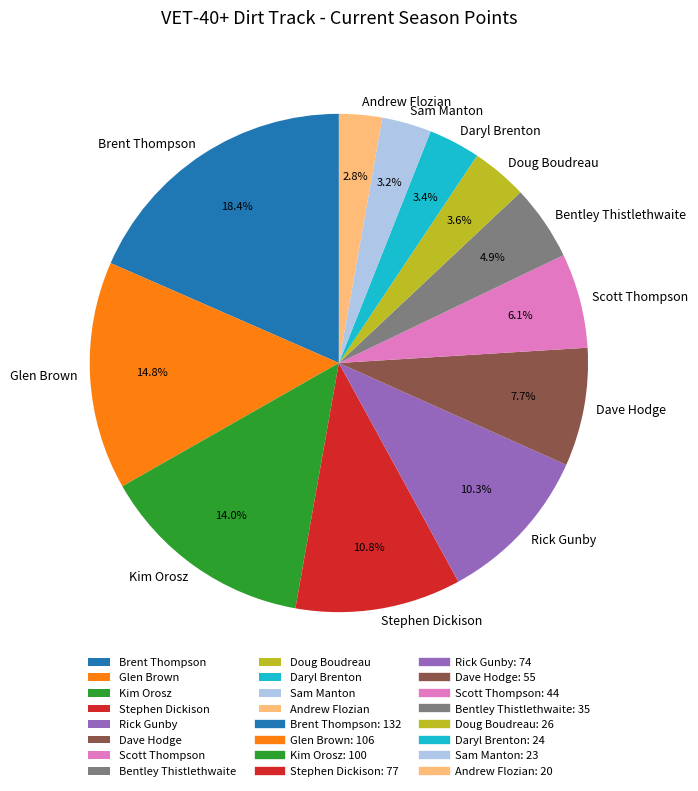

Does Daryl Brenton represent more than half of the total?

No